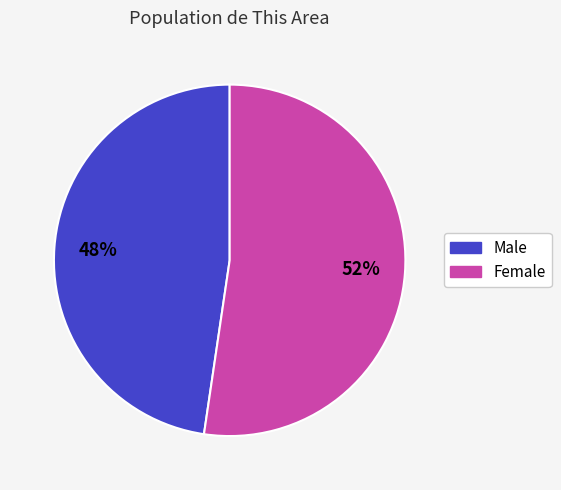

Which has a higher value, Male or Female?

Female